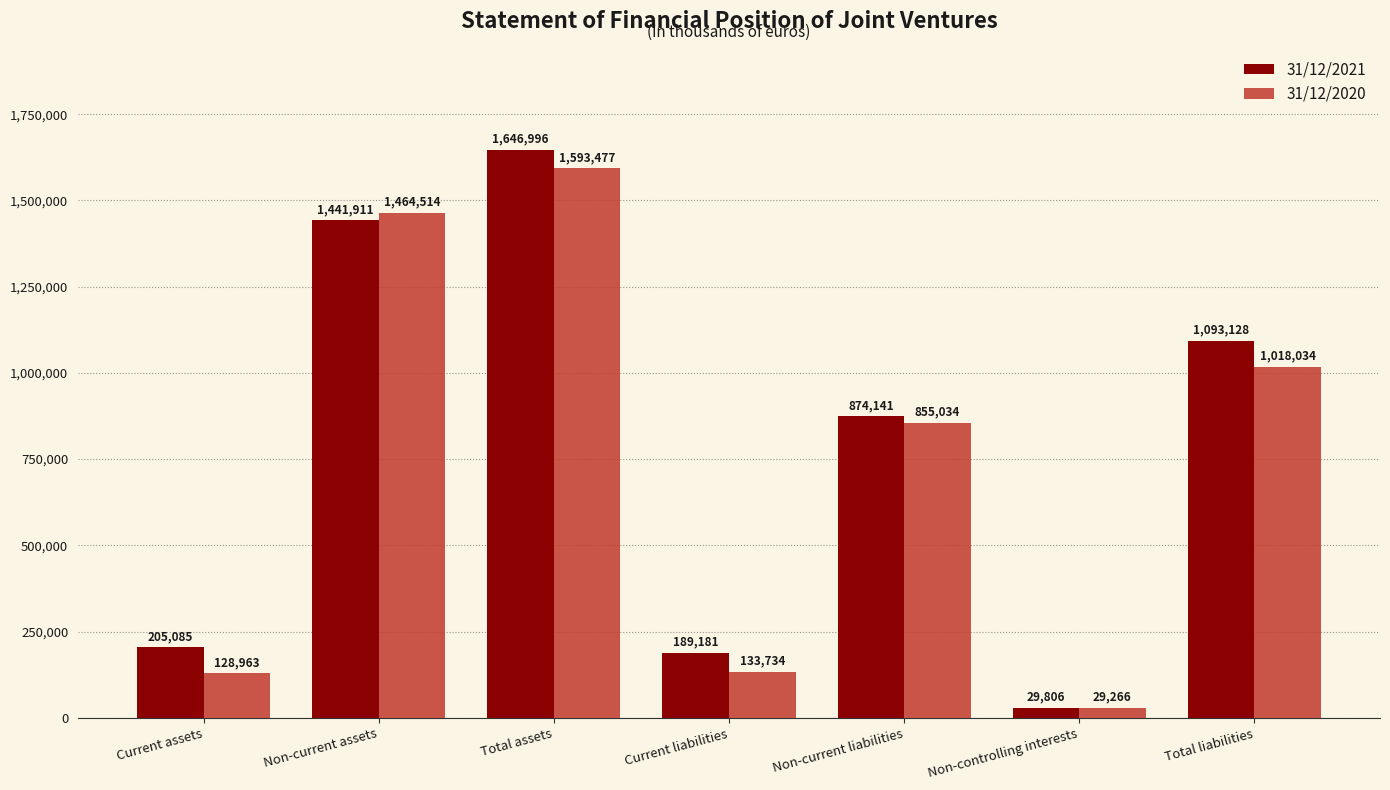

What is the label of the 2nd bar from the right?

Non-controlling interests